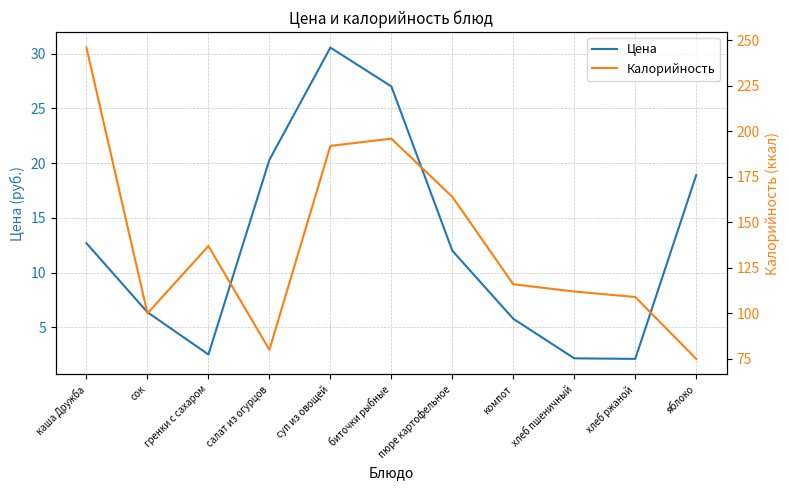

How many interior local peaks does the Калорийность series have?

2